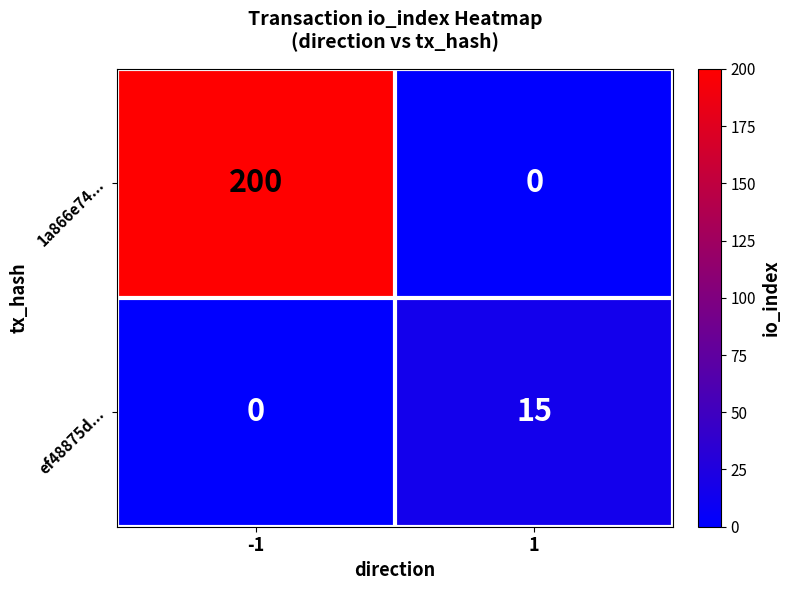

Reading right to left, extract all data points from this chart.

1a866e74...: 0	200
ef48875d...: 15	0